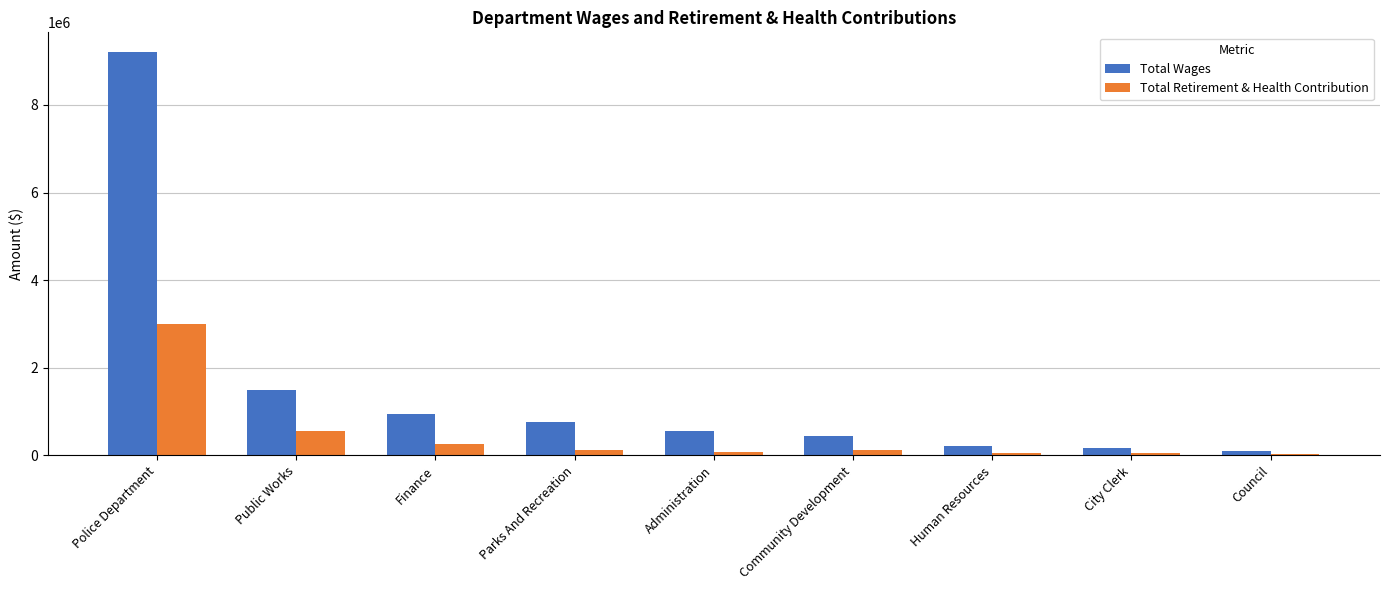

What is the difference between the Total Retirement & Health Contribution values at Administration and Human Resources?

9862